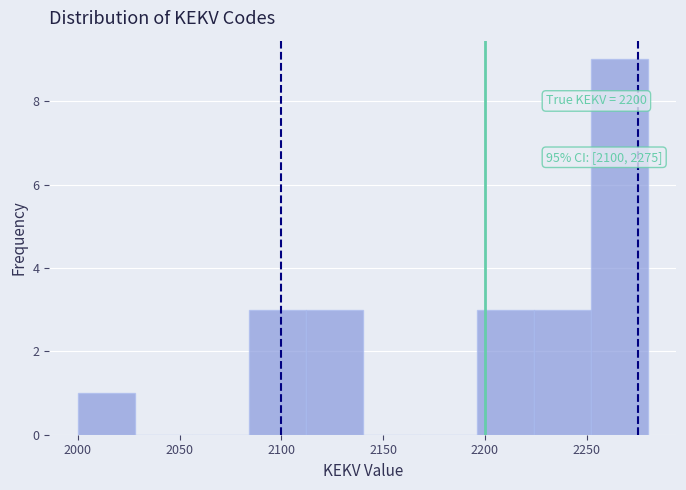

Over which range of the x-axis is the bar tallest?

2252 to 2280